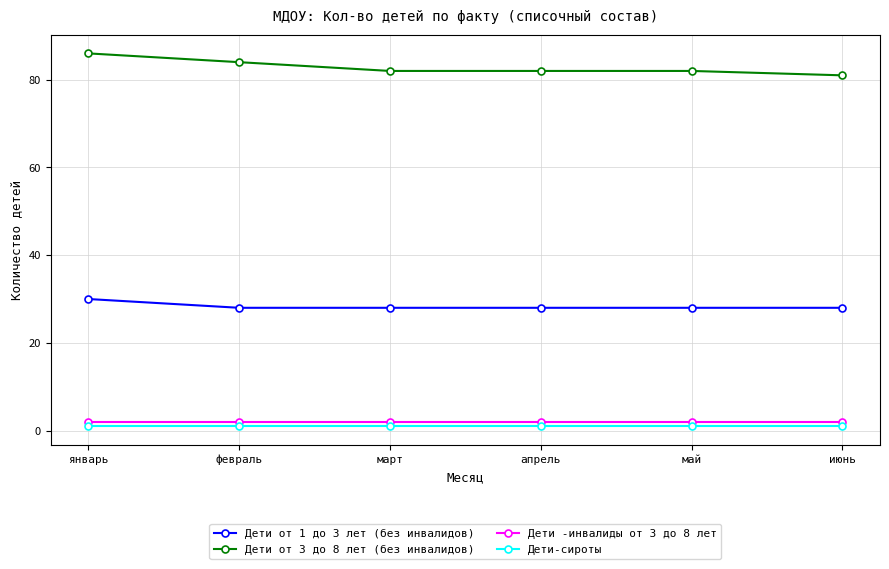

True or false: Дети от 3 до 8 лет (без инвалидов) and Дети-сироты intersect in this chart.

False